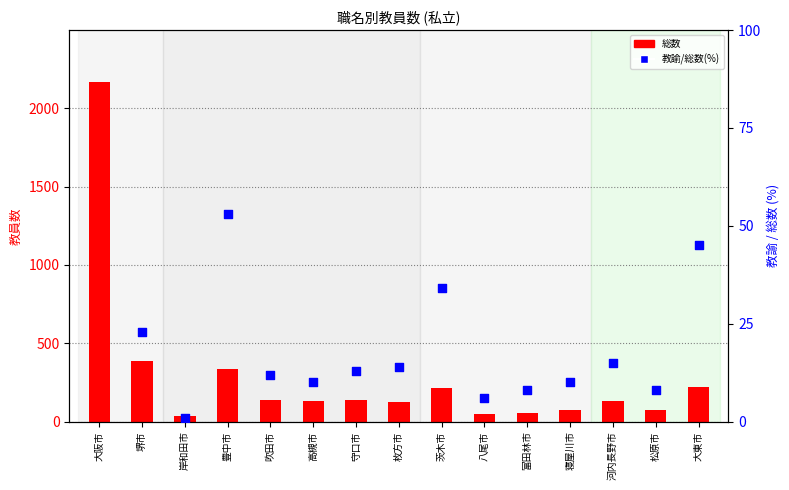

What are all the series names shown in the legend?

総数, 教諭/総数(%)